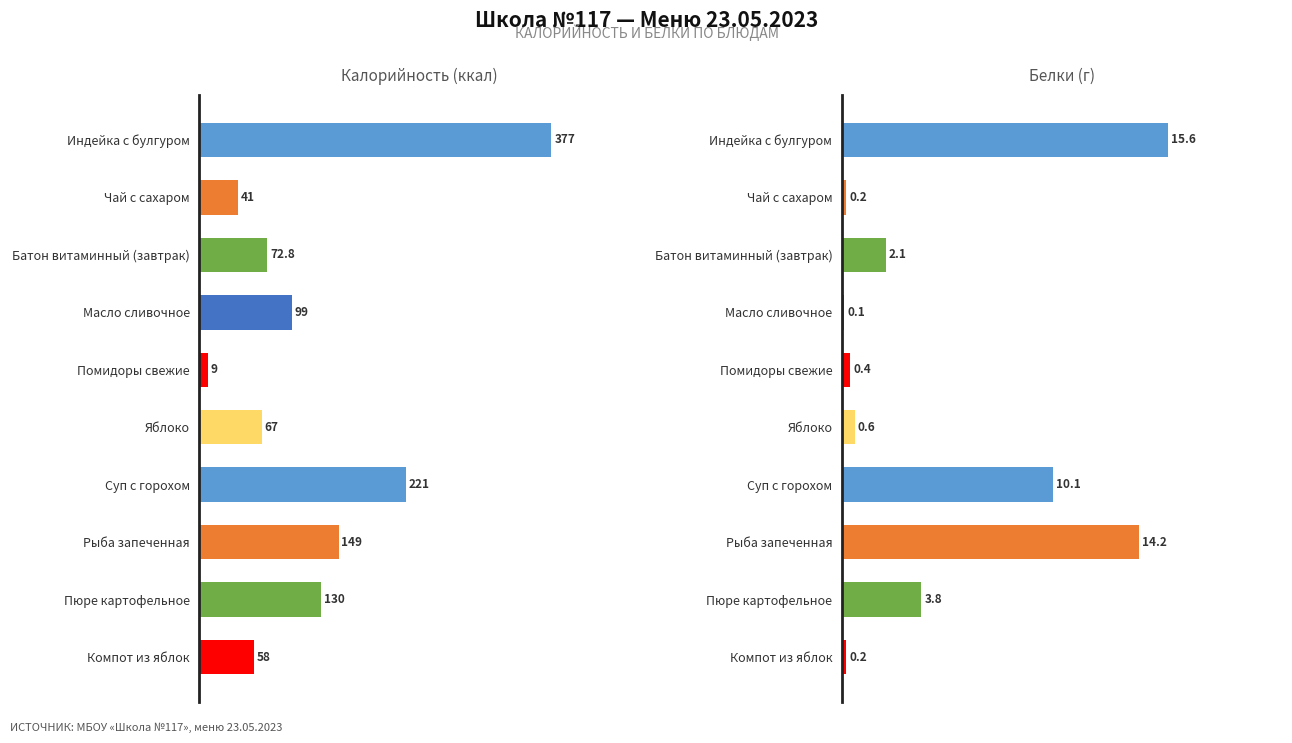

At which label does Белки first exceed 2?

Индейка с булгуром